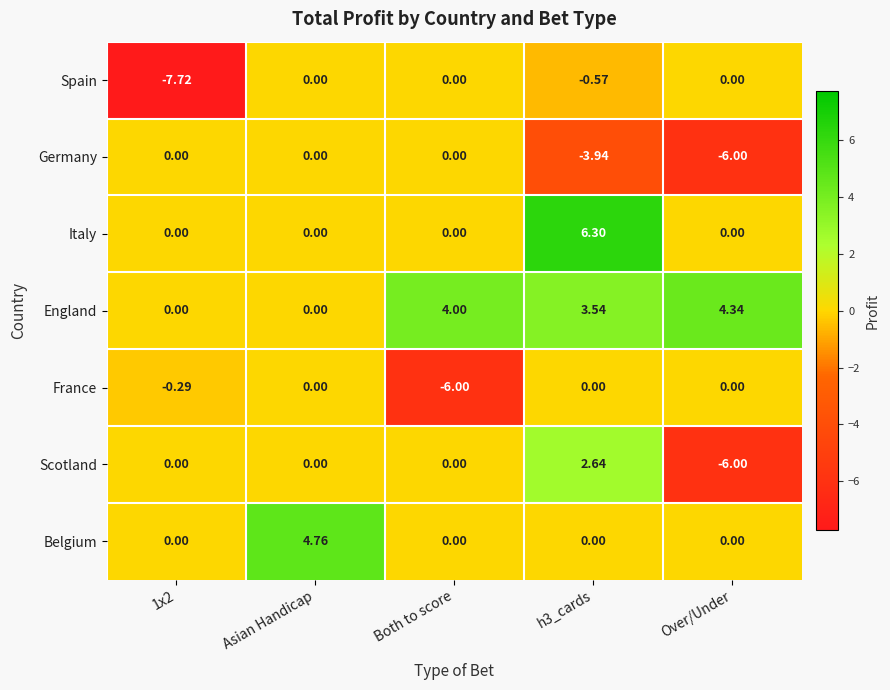

At how many categories does at least one series exceed 1?

4